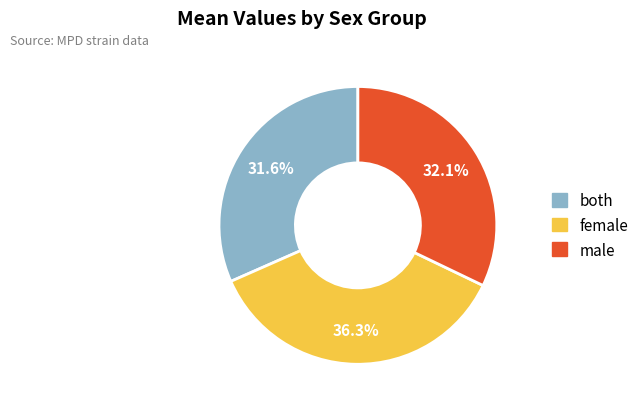

Is there any slice that represents more than half of the pie?

No